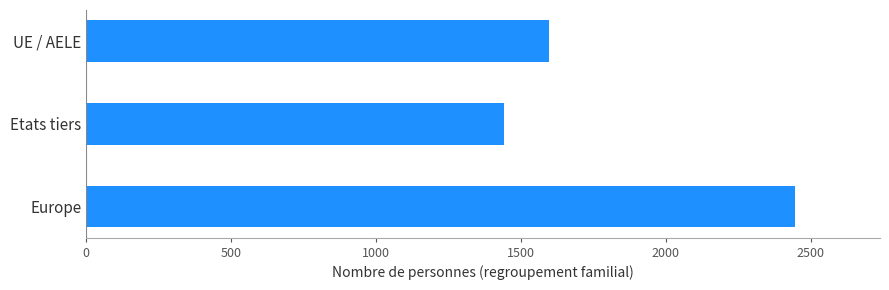

Between UE / AELE and Europe, which is larger?

Europe